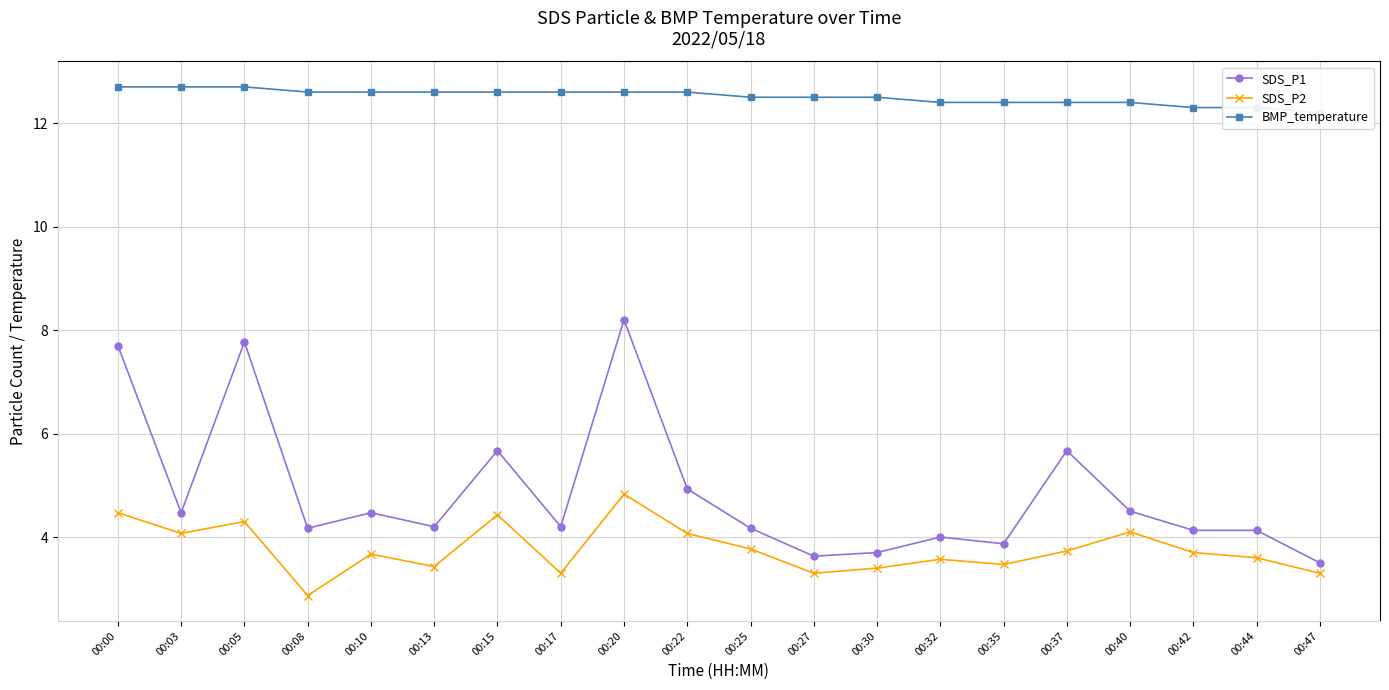

Reading left to right, extract all data points from this chart.

SDS_P1: 00:00=7.7	00:03=4.5	00:05=7.8	00:08=4.2	00:10=4.5	00:13=4.2	00:15=5.7	00:17=4.2	00:20=8.2	00:22=4.9	00:25=4.2	00:27=3.6	00:30=3.7	00:32=4.0	00:35=3.9	00:37=5.7	00:40=4.5	00:42=4.1	00:44=4.1	00:47=3.5
SDS_P2: 00:00=4.5	00:03=4.1	00:05=4.3	00:08=2.9	00:10=3.7	00:13=3.4	00:15=4.4	00:17=3.3	00:20=4.8	00:22=4.1	00:25=3.8	00:27=3.3	00:30=3.4	00:32=3.6	00:35=3.5	00:37=3.7	00:40=4.1	00:42=3.7	00:44=3.6	00:47=3.3
BMP_temperature: 00:00=12.7	00:03=12.7	00:05=12.7	00:08=12.6	00:10=12.6	00:13=12.6	00:15=12.6	00:17=12.6	00:20=12.6	00:22=12.6	00:25=12.5	00:27=12.5	00:30=12.5	00:32=12.4	00:35=12.4	00:37=12.4	00:40=12.4	00:42=12.3	00:44=12.3	00:47=12.2